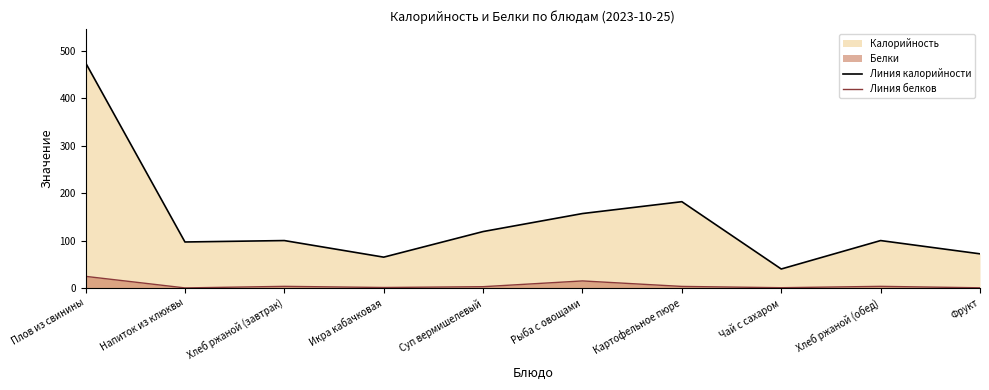

True or false: Линия калорийности and Линия белков cross at least once.

False